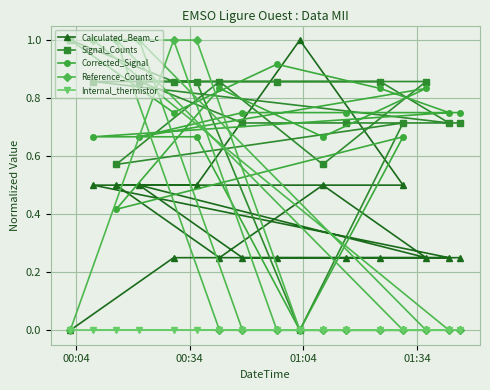

In Corrected_Signal, how many points are higher than both neighbors (excluding endpoints)?

4